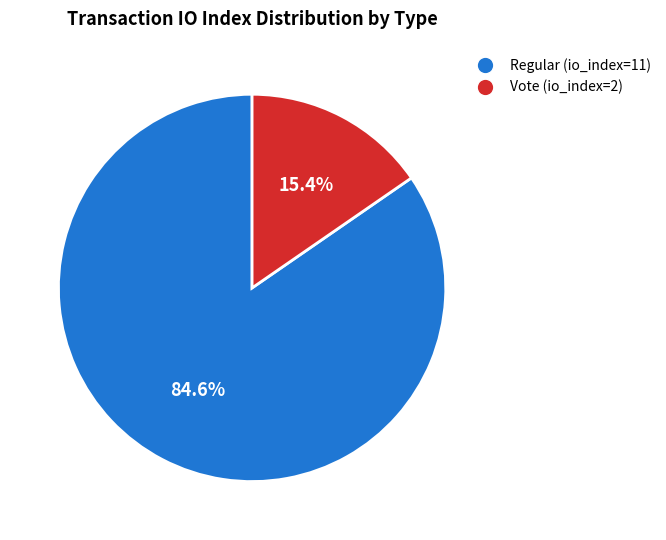

To the nearest percent, what percentage of the pie is Regular (io_index=11)?

85%